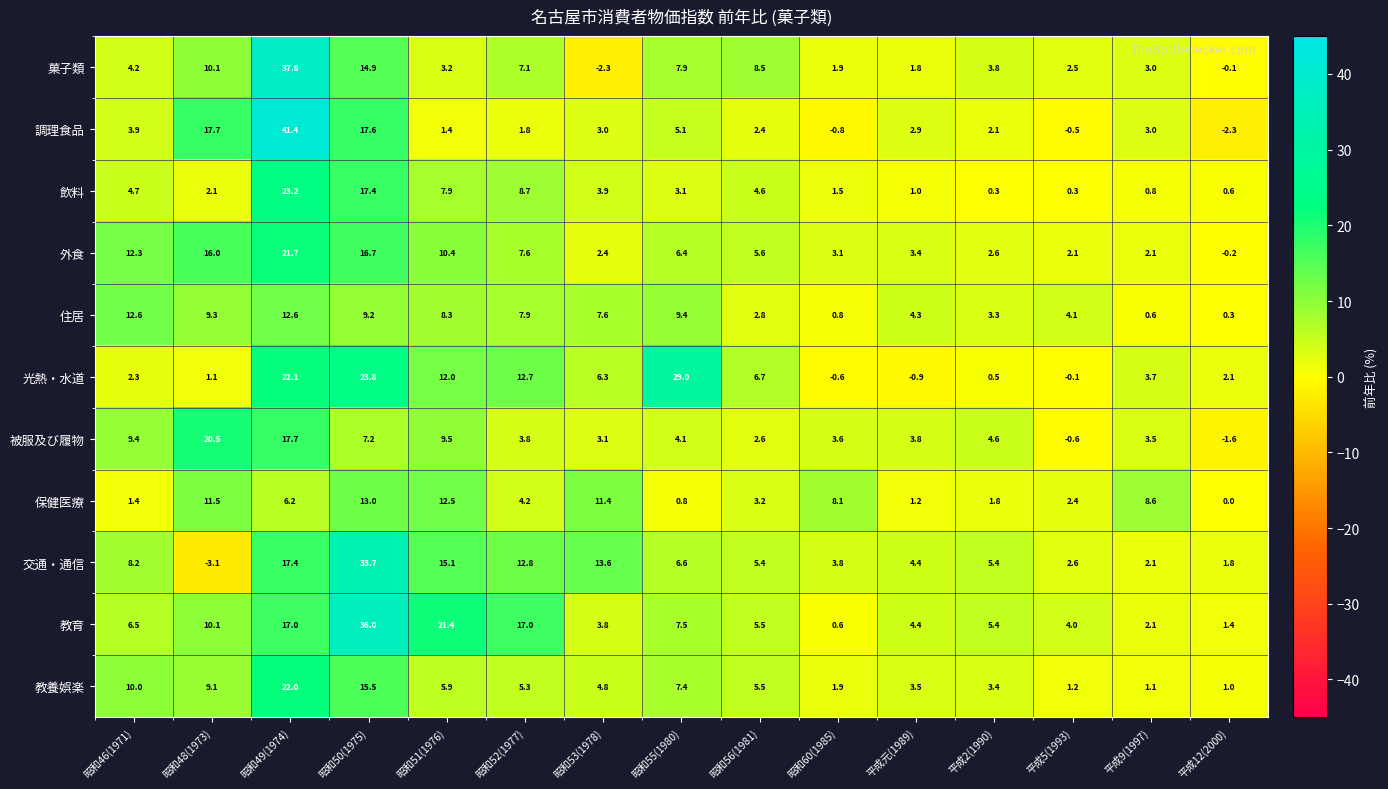

Which category has the lowest value across all series?

昭和48(1973)